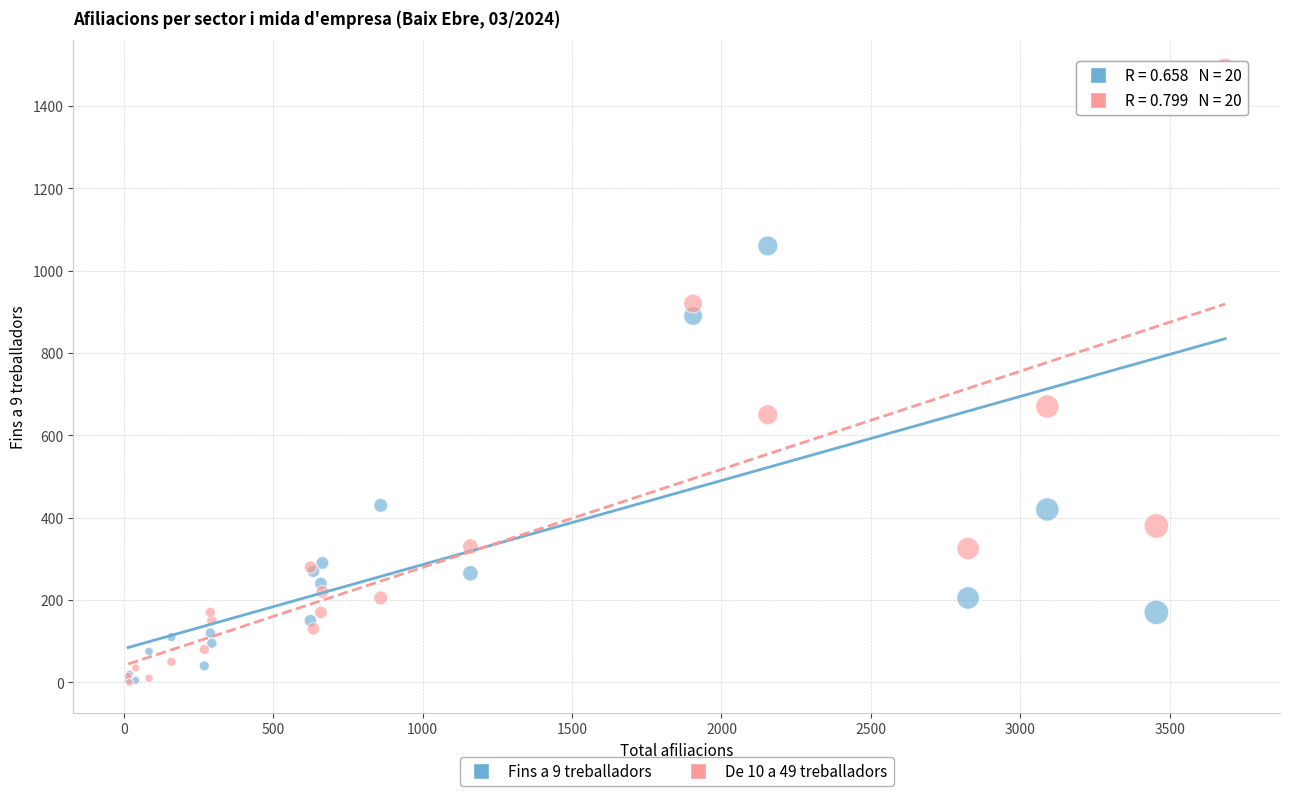

Across all series, what Y value is closest to 742?

670